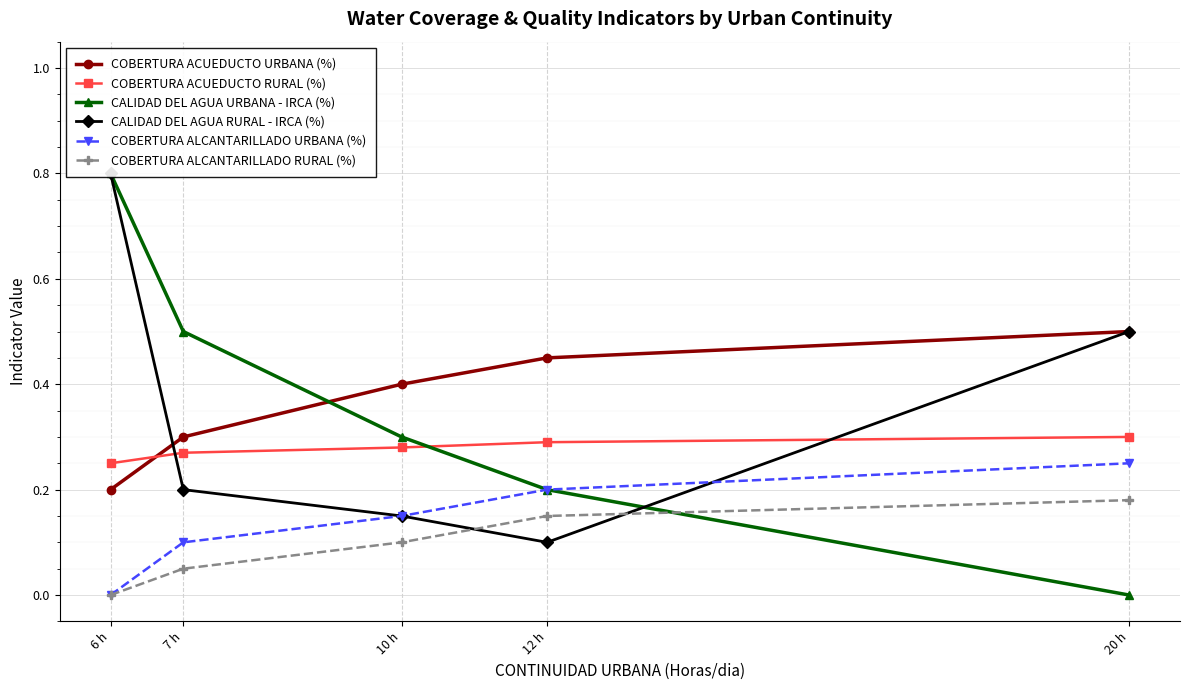

Rank the series by their maximum value, from highest to lowest.

CALIDAD DEL AGUA URBANA - IRCA (%), CALIDAD DEL AGUA RURAL - IRCA (%), COBERTURA ACUEDUCTO URBANA (%), COBERTURA ACUEDUCTO RURAL (%), COBERTURA ALCANTARILLADO URBANA (%), COBERTURA ALCANTARILLADO RURAL (%)